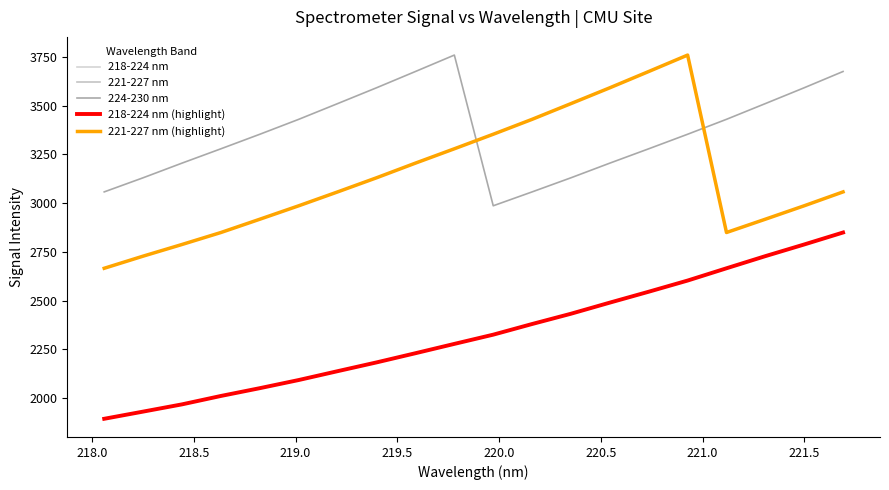

Does the chart display data point markers on the line(s)?

No